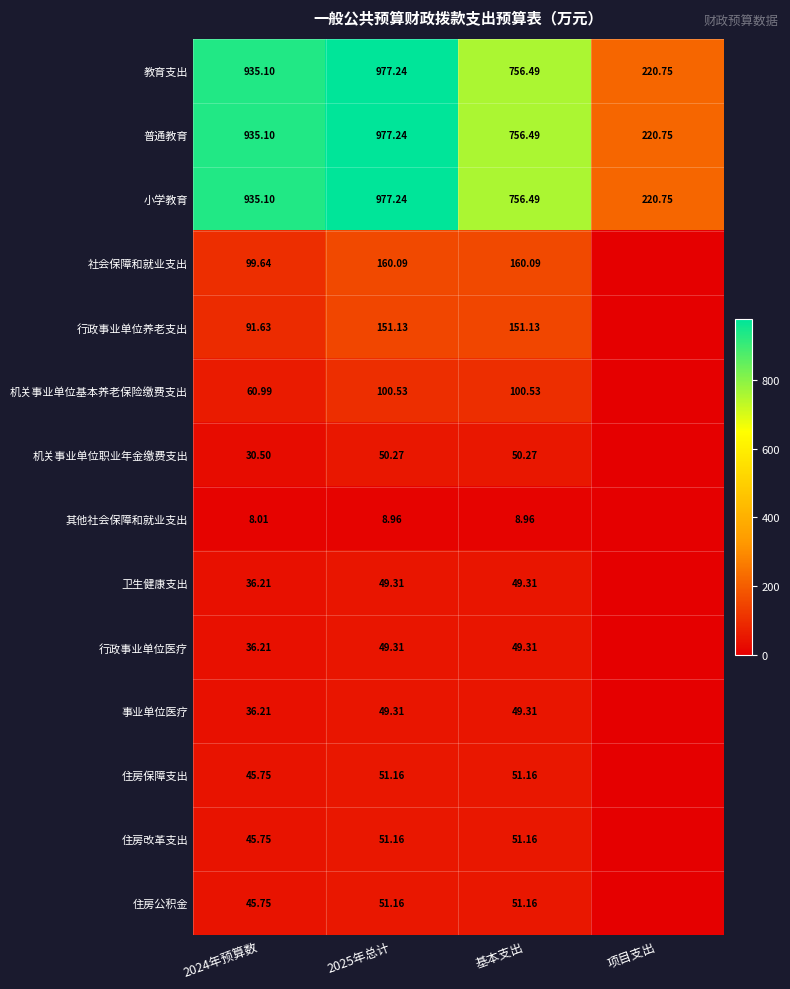

Is it true that 事业单位医疗 equals 24.4 at 基本支出?

False